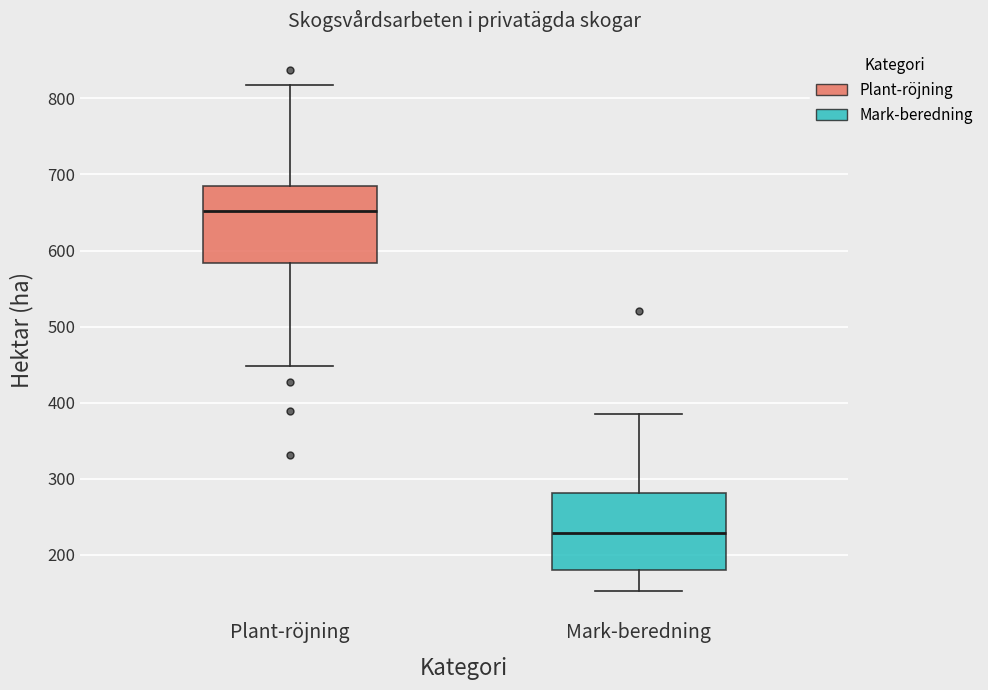

Where does the median line of the box for Mark-beredning sit on the y-axis? The values are not printed on the chart, so give them approximately, as read against the axis.

230